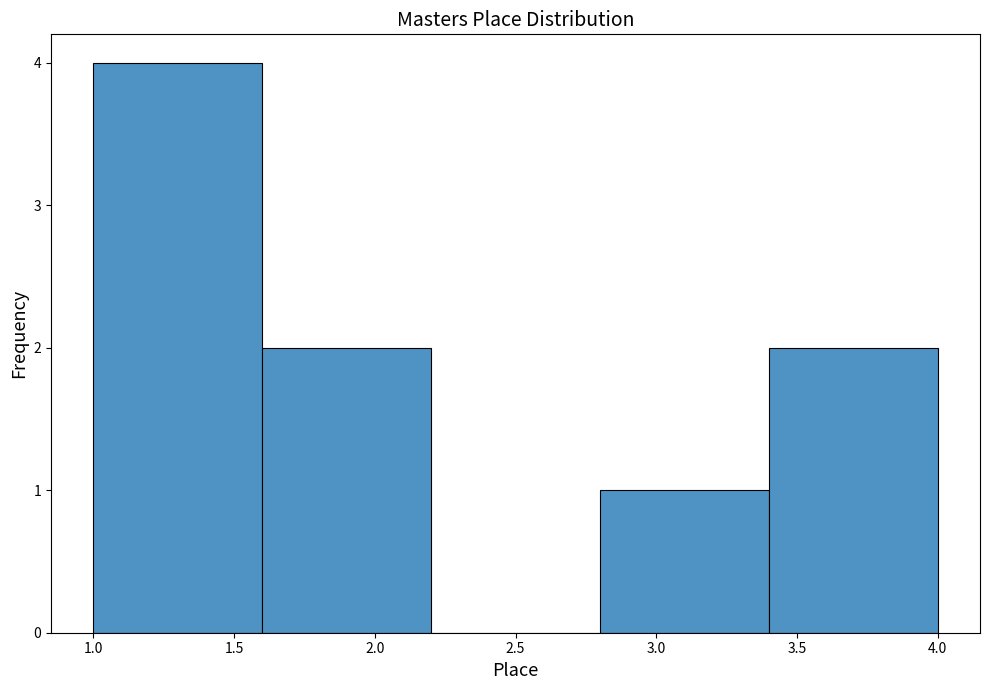

What is the height of the bar covering 2.8 to 3.4 on the x-axis? The values are not printed on the chart, so give them approximately, as read against the axis.

1